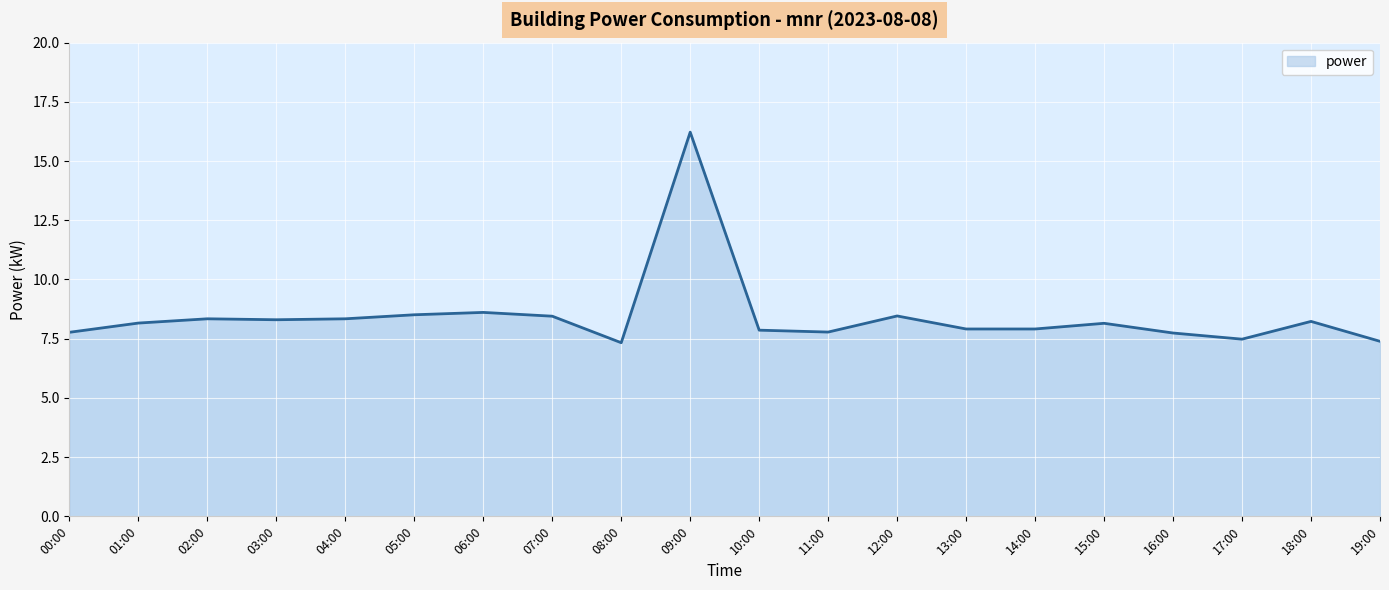

Is it true that the value at 00:00 is 7.8?

True